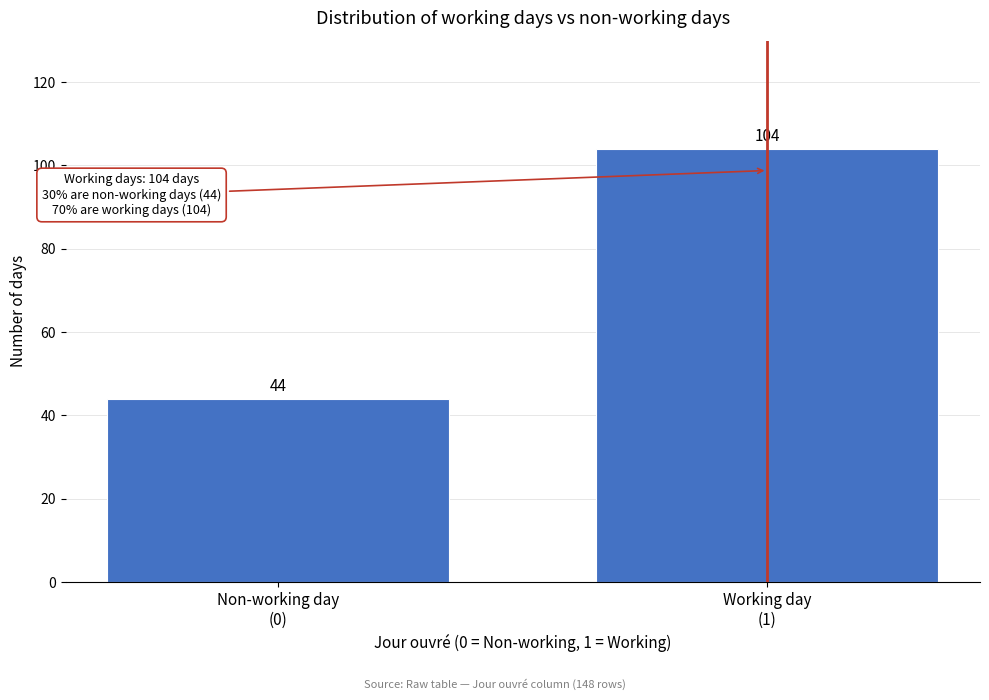

Reading right to left, what are all the values shown in this chart?

104	44